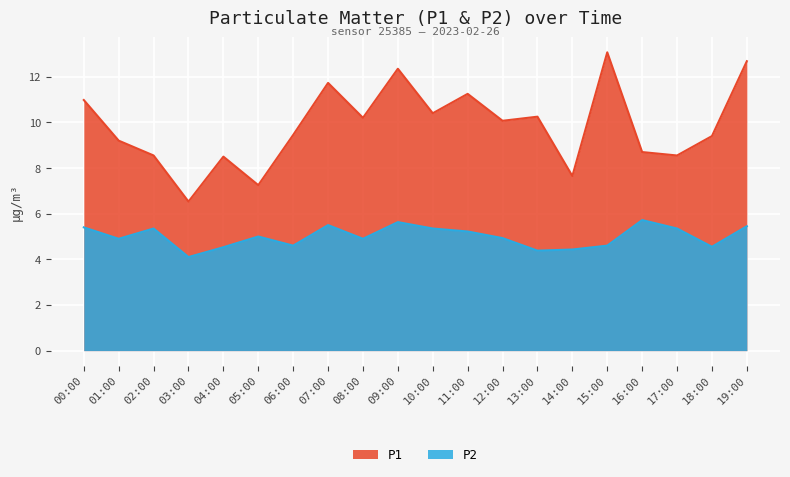

Rank the series by their average value, from highest to lowest.

P1, P2